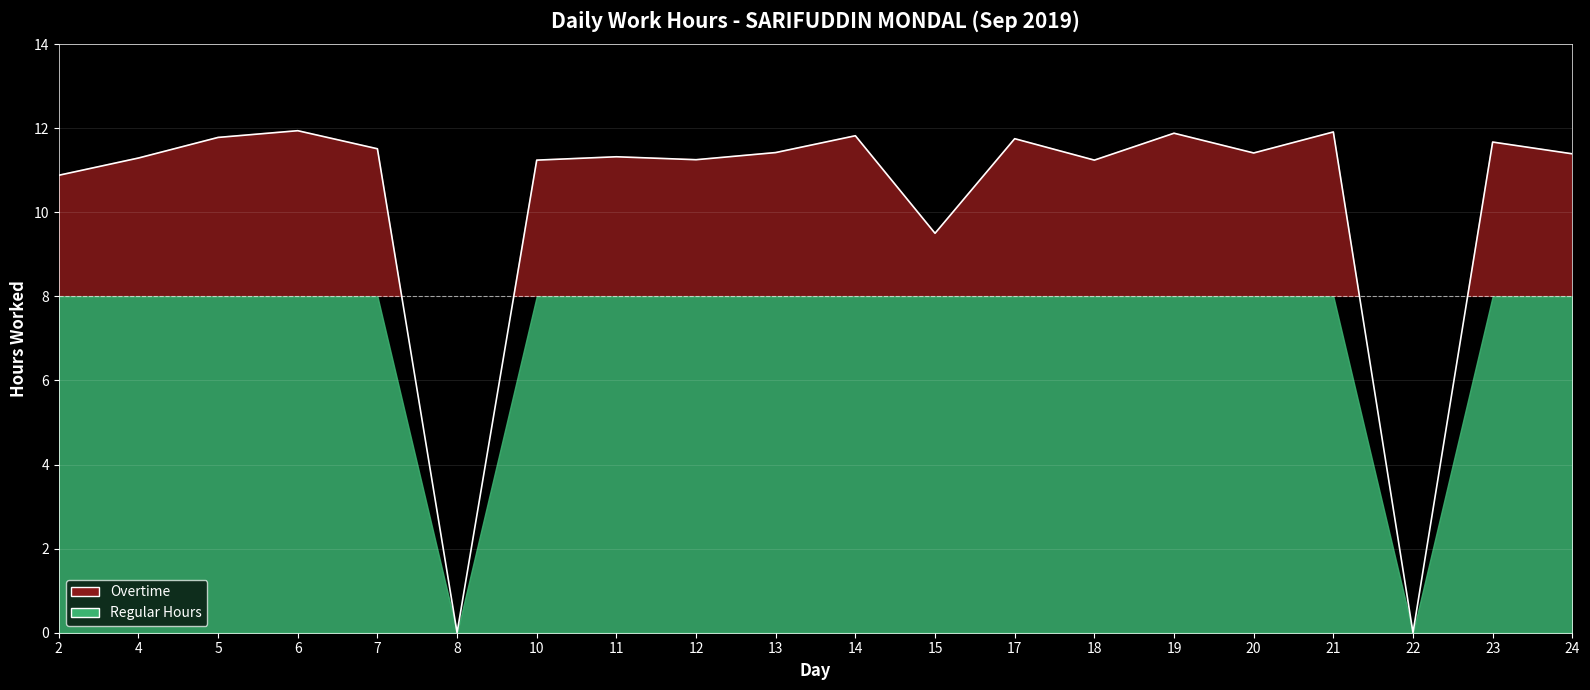

Rank the categories by value from highest to lowest.

6, 21, 19, 14, 5, 17, 23, 7, 13, 20, 24, 11, 4, 12, 10, 18, 2, 15, 8, 22